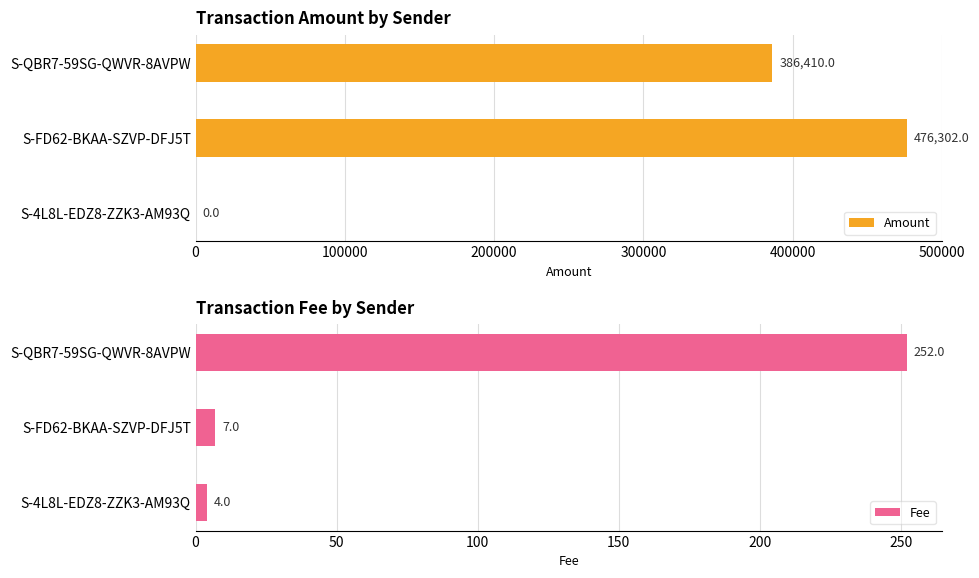

At which label does Fee reach its peak?

S-QBR7-59SG-QWVR-8AVPW